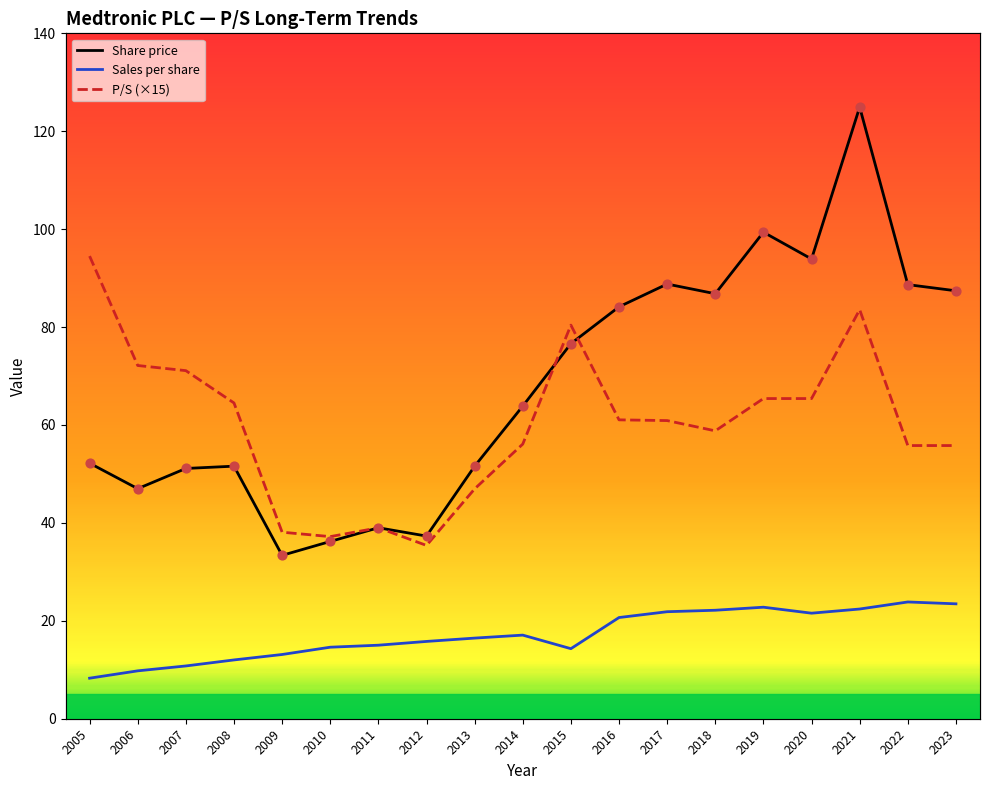

At which category is the sum across all series the highest?

2021